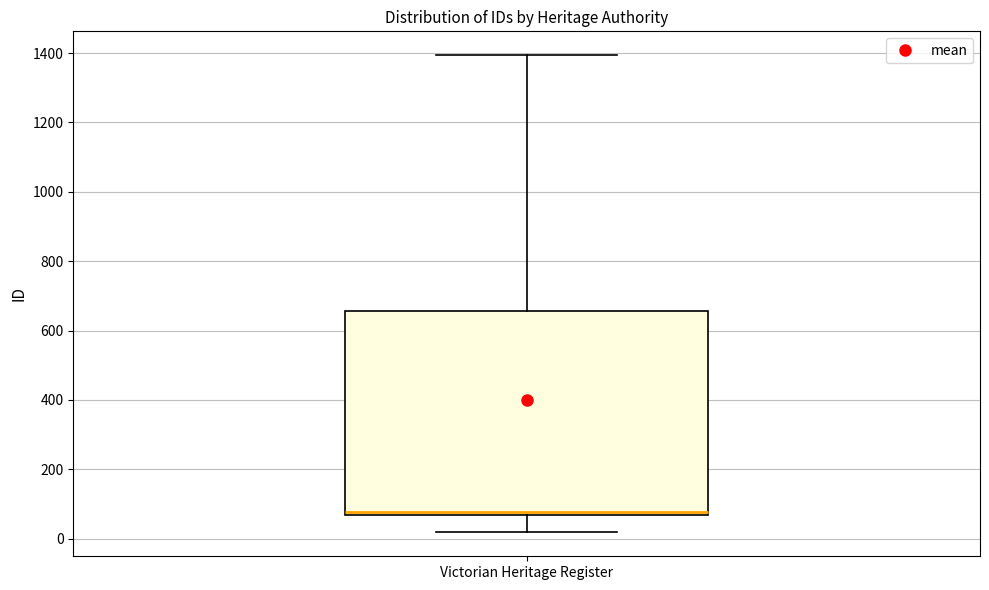

Read this box plot against the y-axis: the position of the median line, the range covered by the box, and the ends of both whiskers. The values are not printed on the chart, so give them approximately, as read against the axis.

median 80, box 60 to 660, whiskers 20 to 1400